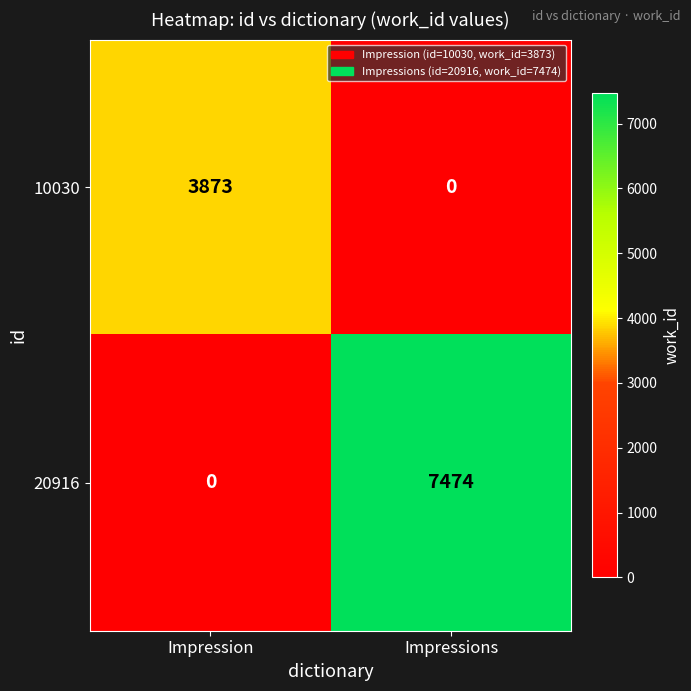

What is the sum of all 20916 values?

7474